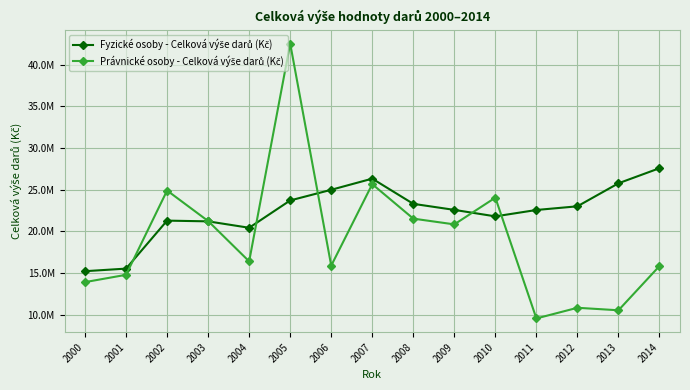

Which series ends up on top after the final intersection of Právnické osoby - Celková výše darů (Kč) and Fyzické osoby - Celková výše darů (Kč)?

Fyzické osoby - Celková výše darů (Kč)